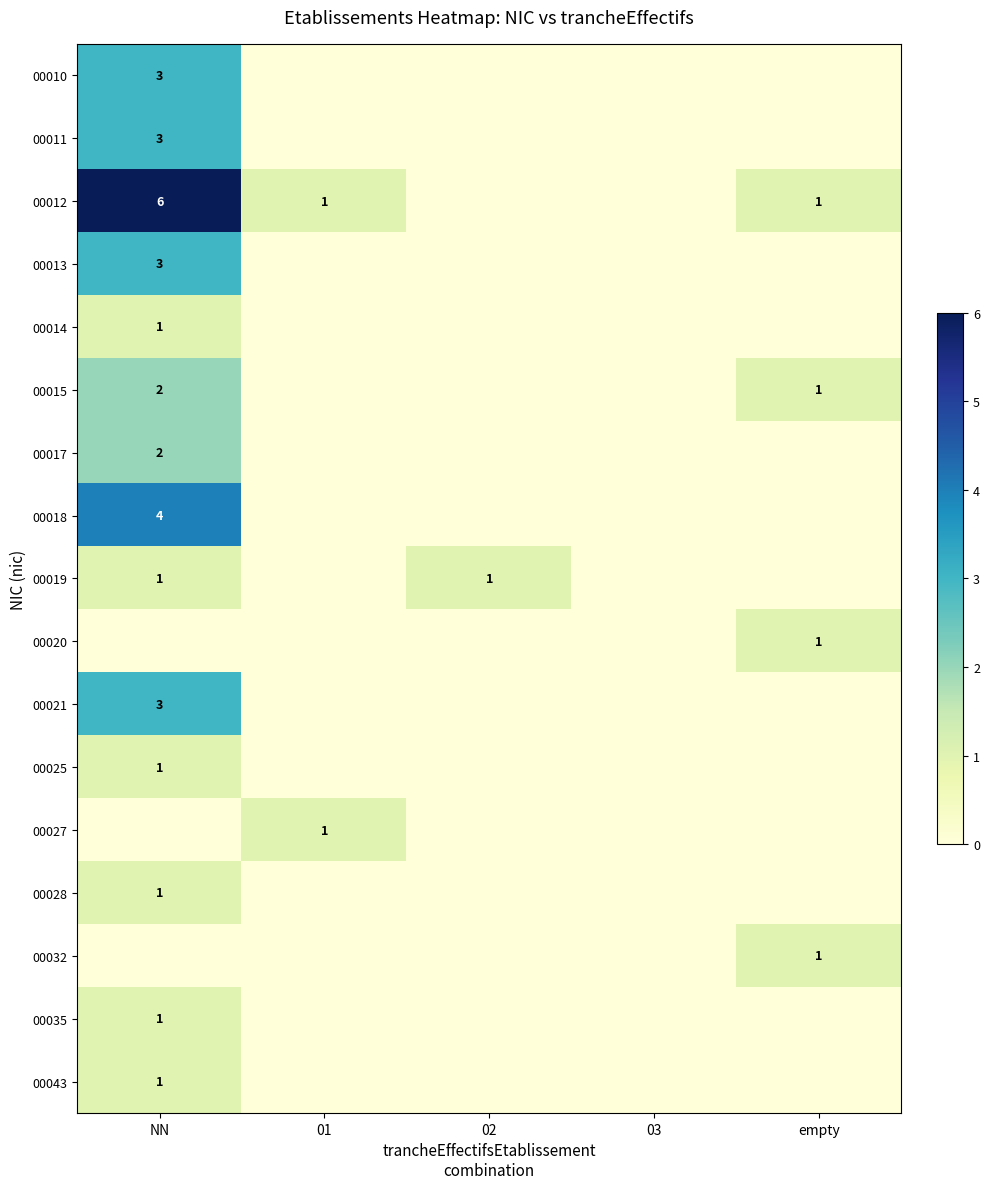

How many categories are shown in the chart?

5